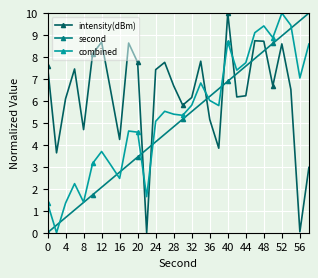

True or false: second has more than 0 interior local peaks.

False